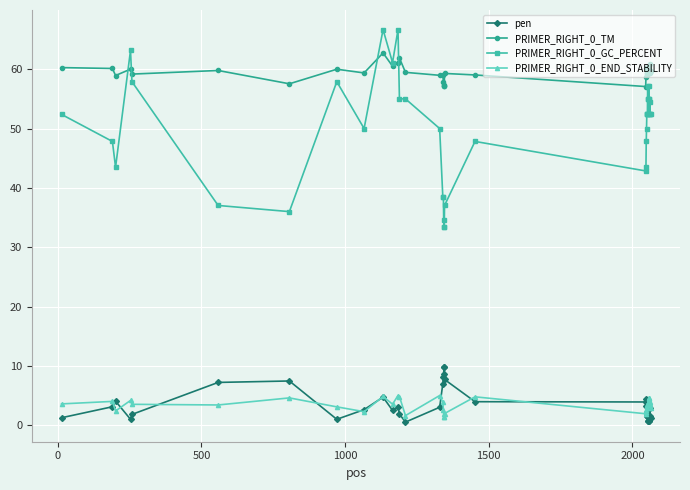

True or false: pen and PRIMER_RIGHT_0_GC_PERCENT cross at least once.

False